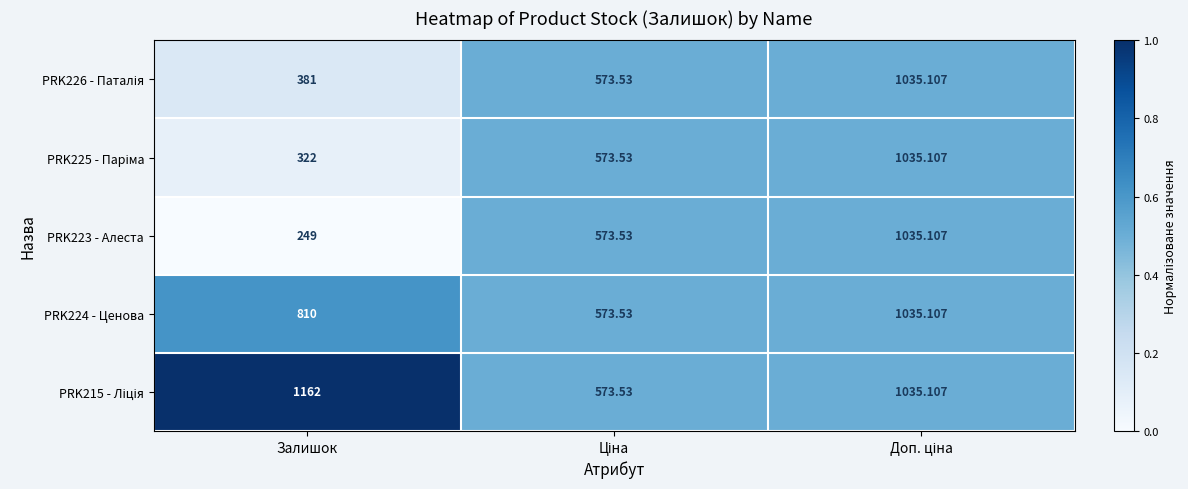

Which category has the lowest value in the PRK223 - Алеста series?

Залишок